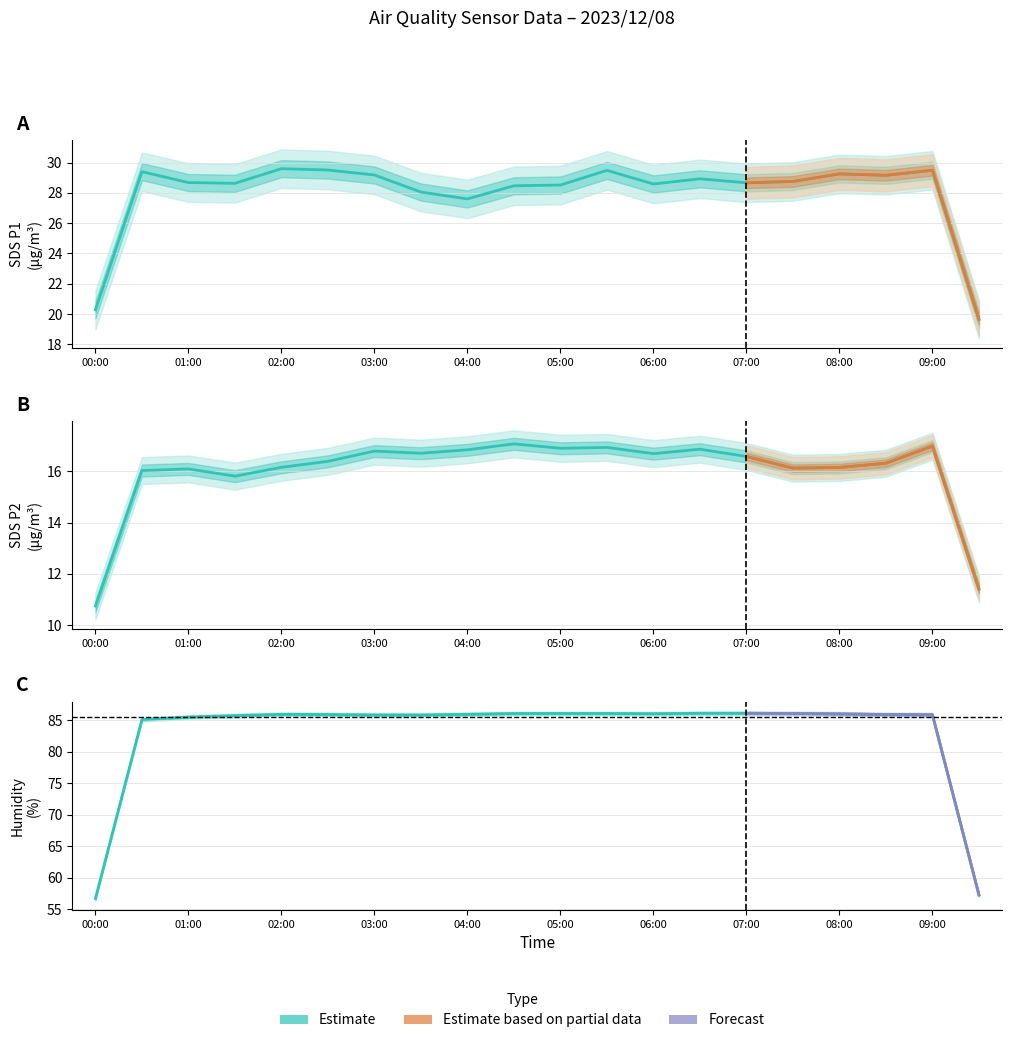

Does the chart display data point markers on the line(s)?

No